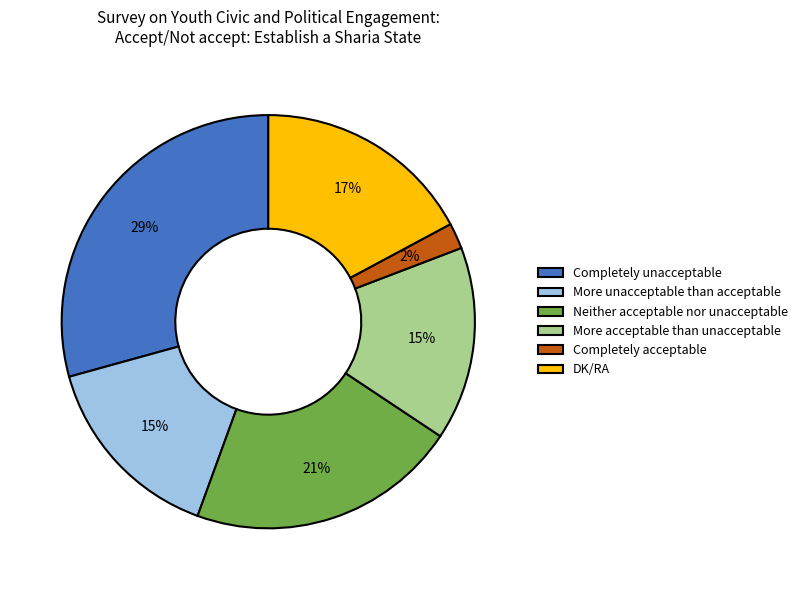

Which slice is the largest?

Completely unacceptable